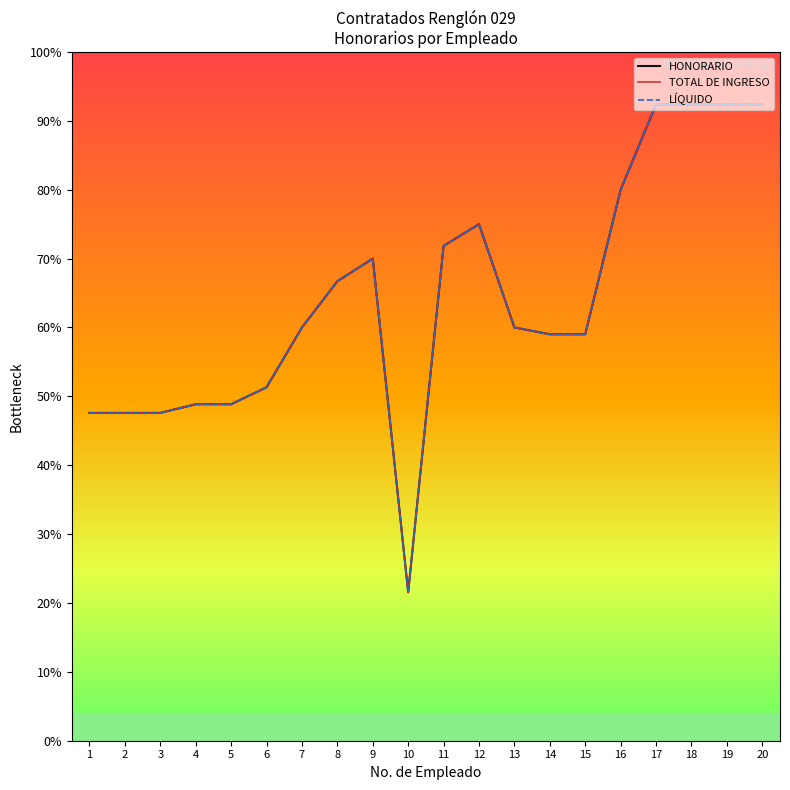

At which label is TOTAL DE INGRESO closest to 11392?

14